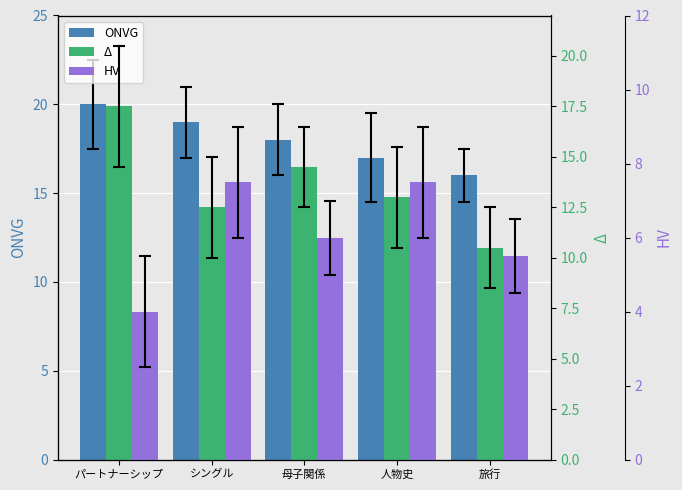

What are all the series names shown in the legend?

ONVG, Δ, HV